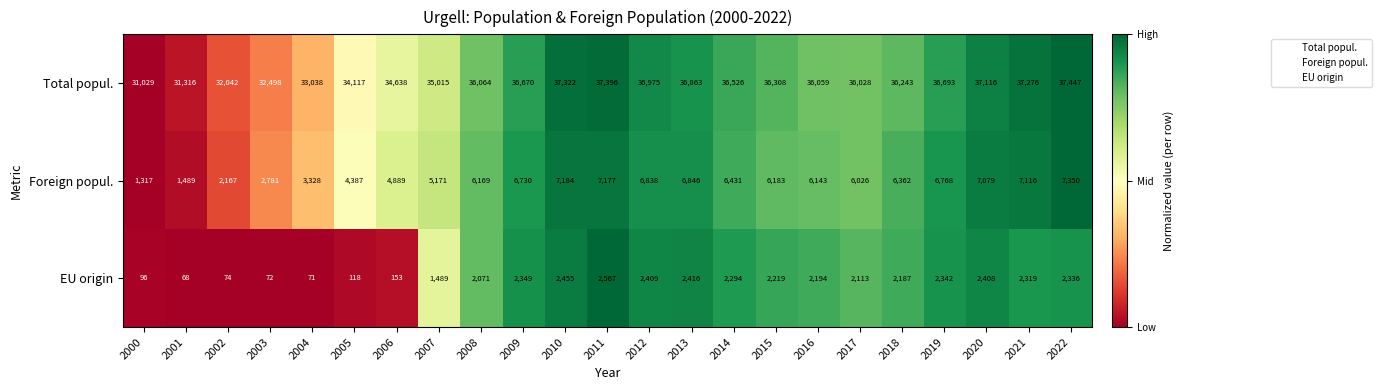

What is the difference between the maximum and minimum values in the Total popul. series?

6418